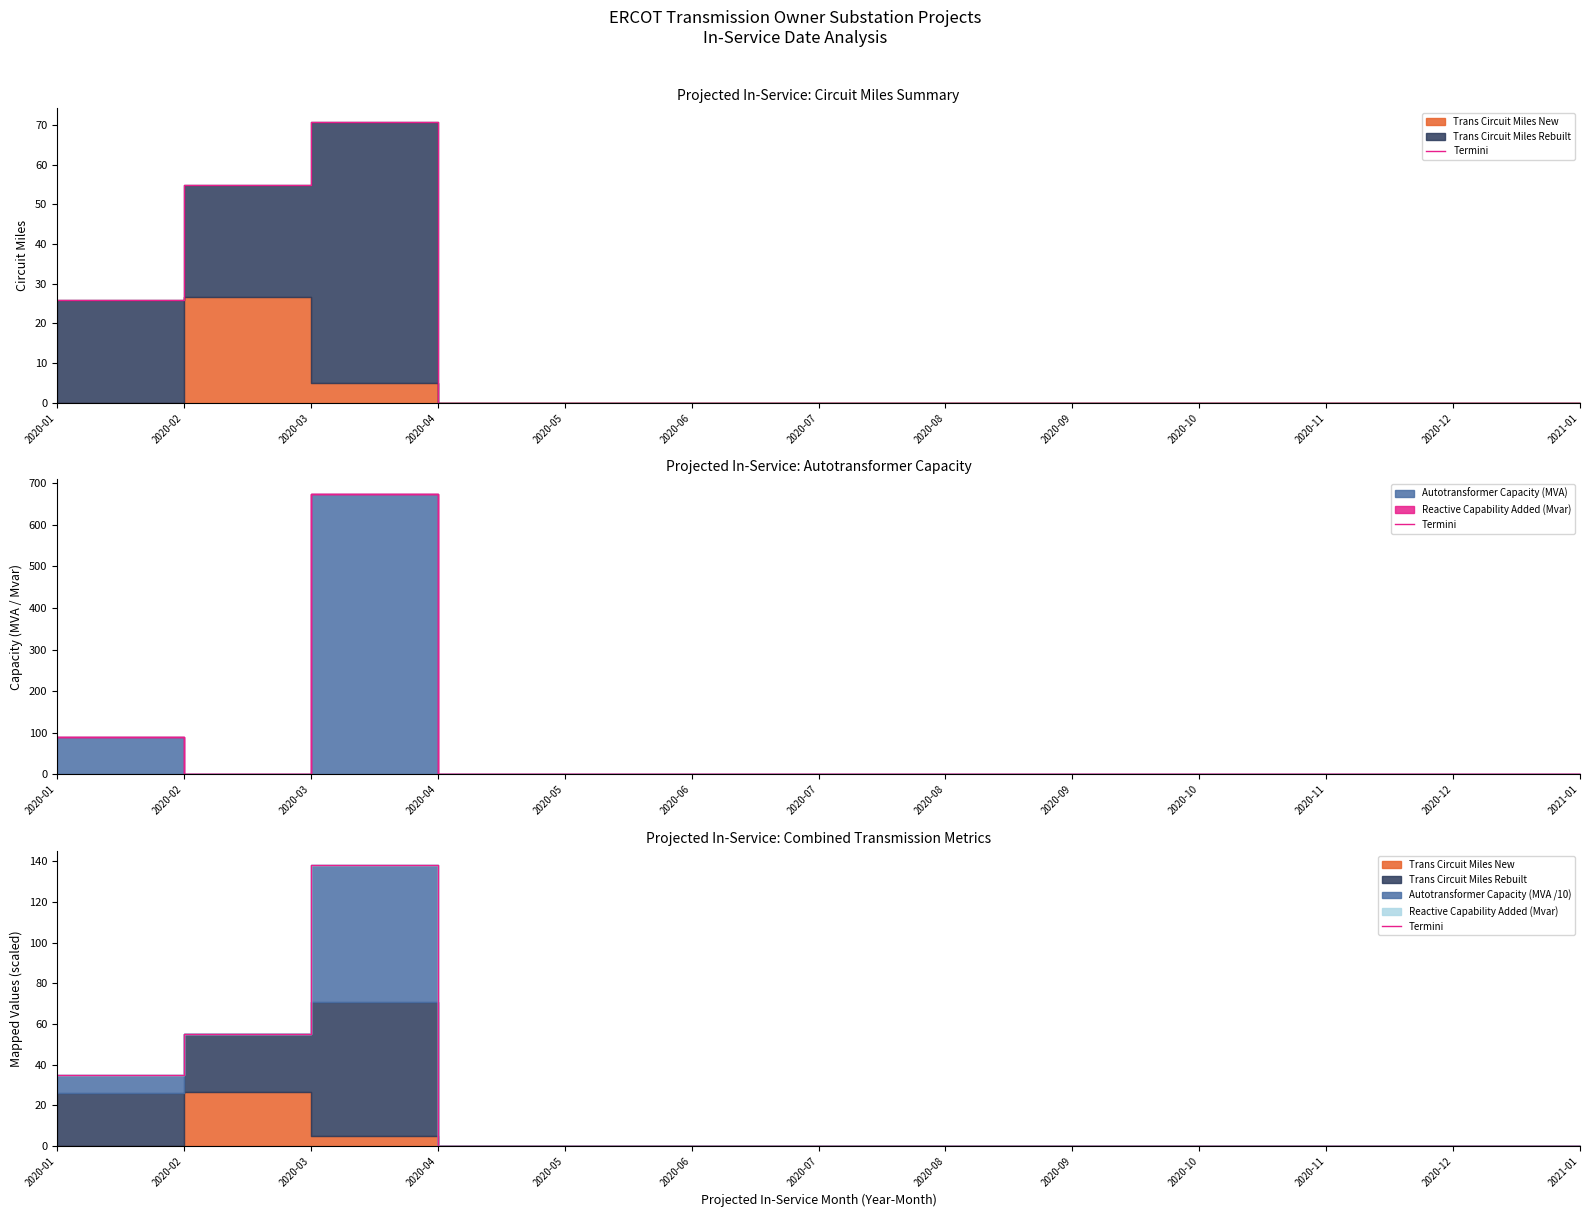

Which label corresponds to the largest value in the chart?

2020-03